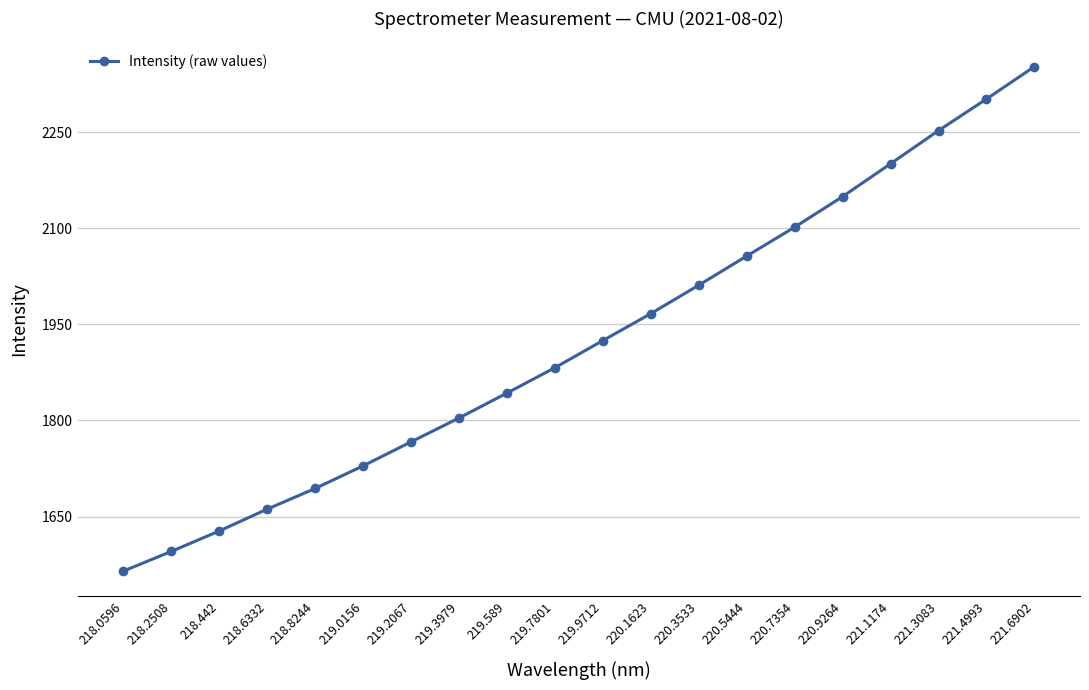

Where does the data first go above 1924?

219.9712